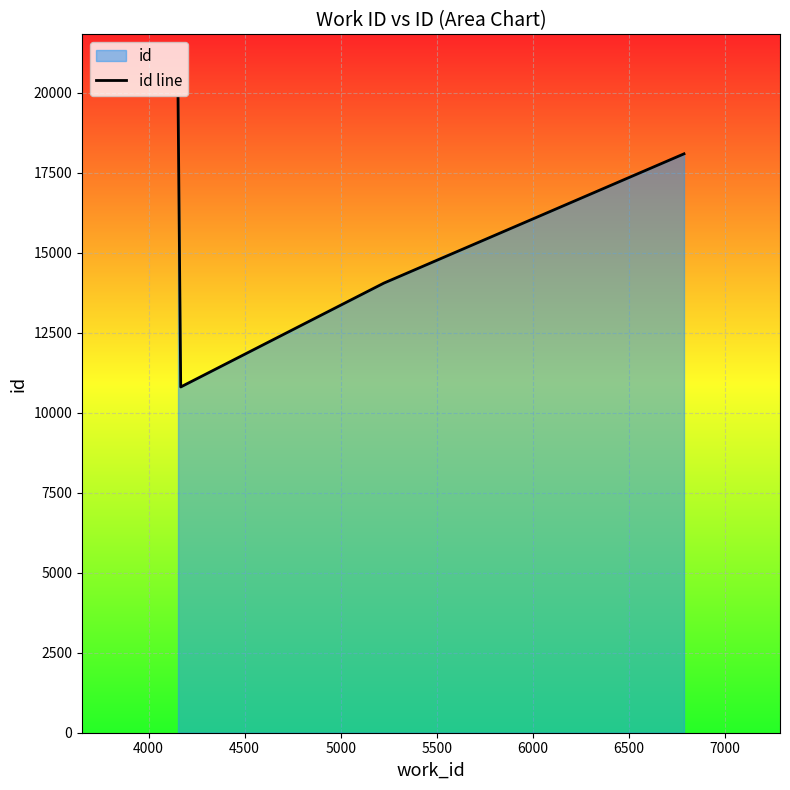

What is the difference between the maximum and minimum values?

9024